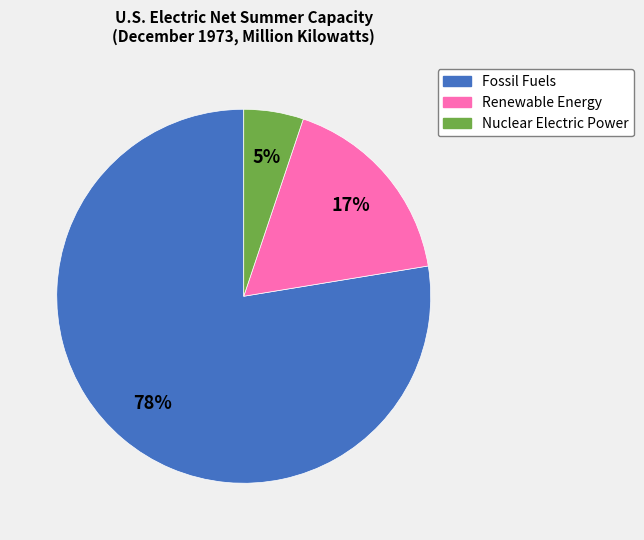

How many segments does this pie chart have?

3